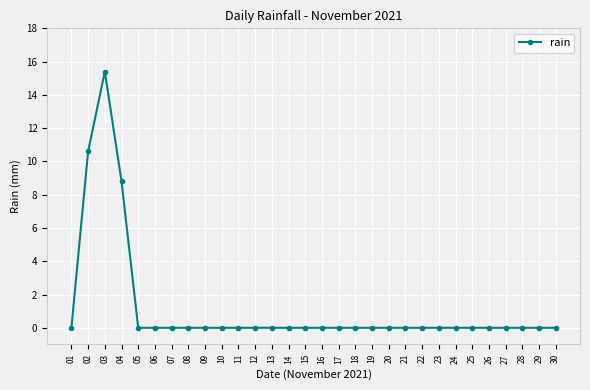

True or false: the data shows -9.6 at 11.

False